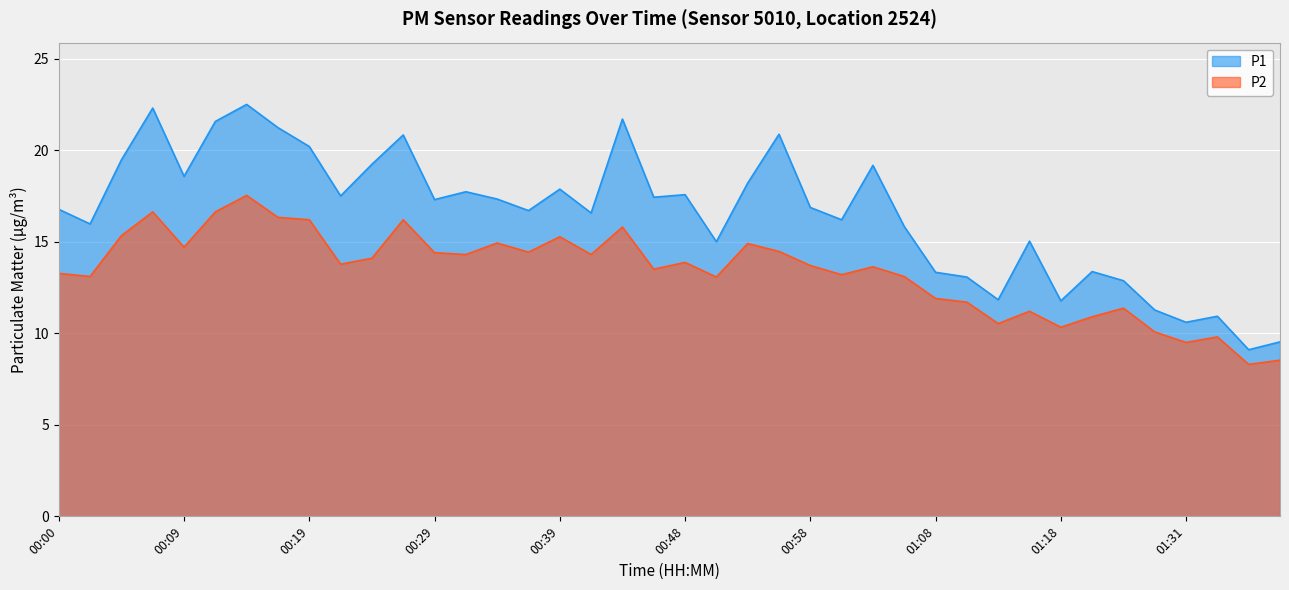

Reading right to left, extract all data points from this chart.

P1: 01:38=9.5	01:36=9.1	01:33=10.9	01:31=10.6	01:28=11.3	01:26=12.9	01:23=13.4	01:18=11.8	01:16=15.0	01:13=11.8	01:10=13.1	01:08=13.3	01:06=15.8	01:03=19.2	01:00=16.2	00:58=16.9	00:56=20.9	00:53=18.2	00:51=15.0	00:48=17.6	00:46=17.4	00:43=21.7	00:41=16.6	00:39=17.9	00:36=16.7	00:34=17.3	00:31=17.7	00:29=17.3	00:26=20.8	00:24=19.2	00:22=17.5	00:19=20.2	00:17=21.2	00:14=22.5	00:12=21.6	00:09=18.6	00:07=22.3	00:05=19.5	00:02=16.0	00:00=16.8
P2: 01:38=8.5	01:36=8.3	01:33=9.8	01:31=9.5	01:28=10.1	01:26=11.4	01:23=10.9	01:18=10.3	01:16=11.2	01:13=10.5	01:10=11.7	01:08=11.9	01:06=13.1	01:03=13.6	01:00=13.2	00:58=13.7	00:56=14.5	00:53=14.9	00:51=13.1	00:48=13.9	00:46=13.5	00:43=15.8	00:41=14.3	00:39=15.3	00:36=14.4	00:34=14.9	00:31=14.3	00:29=14.4	00:26=16.2	00:24=14.1	00:22=13.8	00:19=16.2	00:17=16.3	00:14=17.5	00:12=16.6	00:09=14.7	00:07=16.6	00:05=15.3	00:02=13.1	00:00=13.3